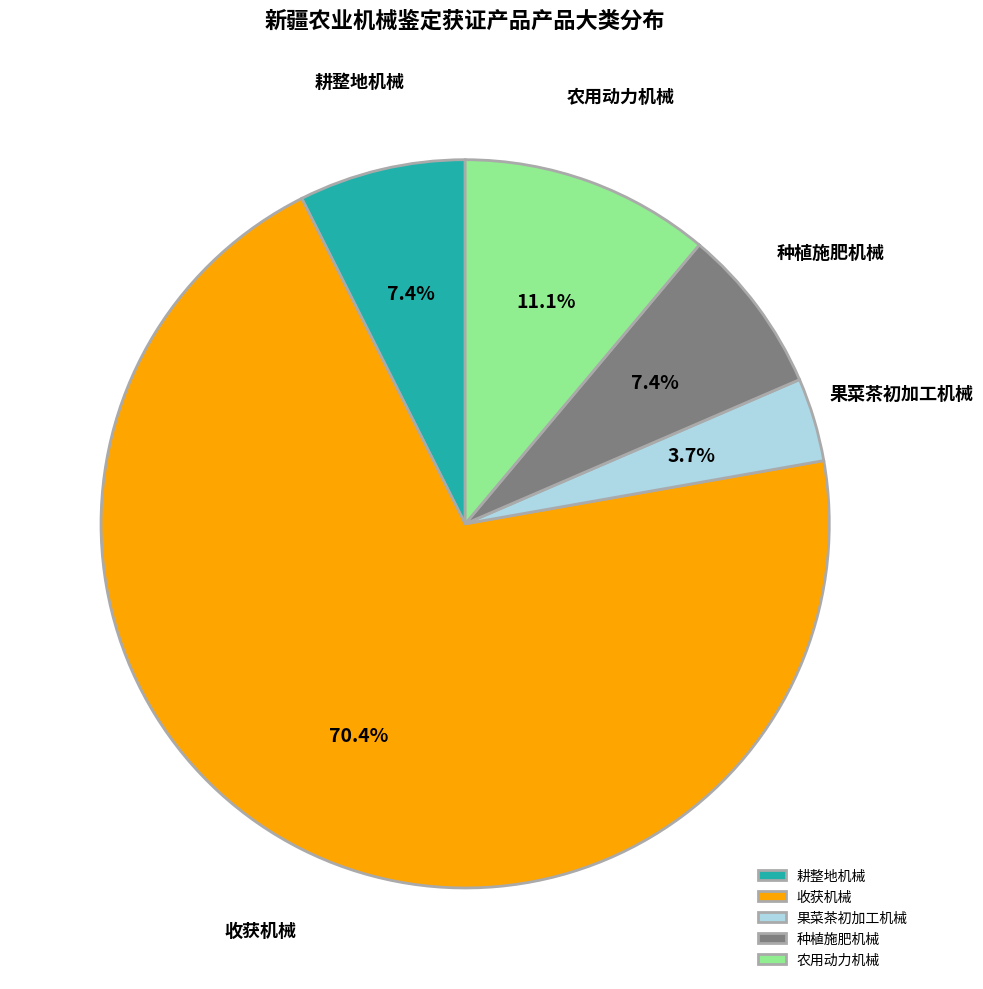

To the nearest percent, what is the difference between the 果菜茶初加工机械 and 收获机械 slice percentages?

67%